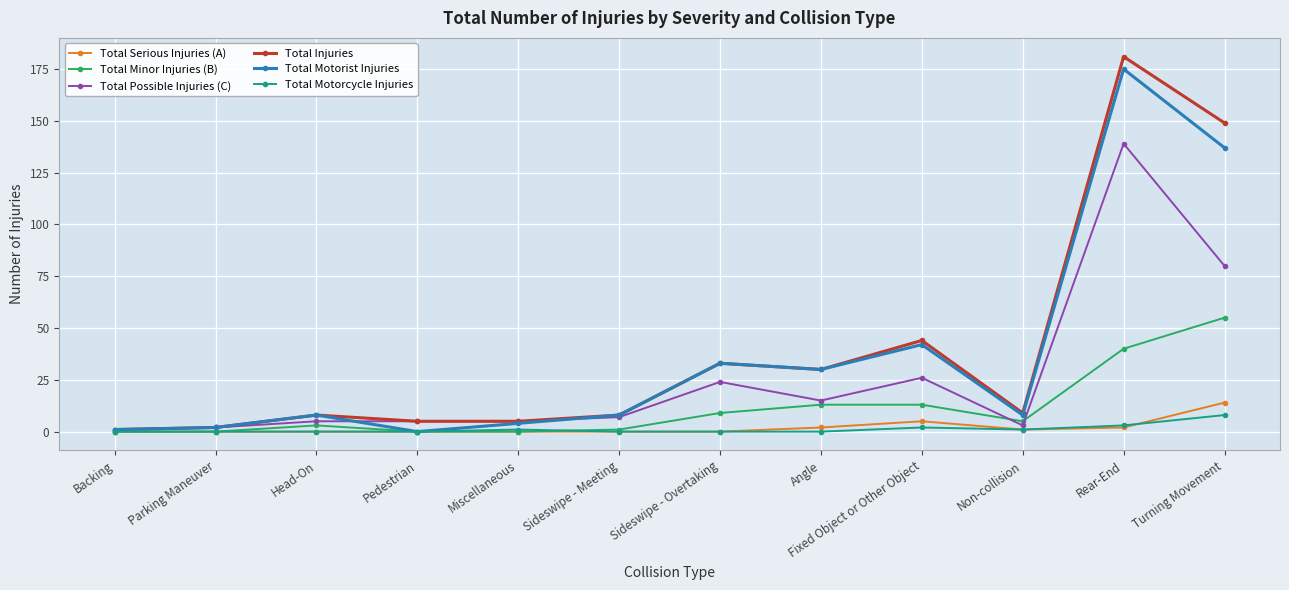

Reading left to right, list all the values displayed in this chart.

Total Serious Injuries (A): Backing=0	Parking Maneuver=0	Head-On=0	Pedestrian=0	Miscellaneous=0	Sideswipe - Meeting=0	Sideswipe - Overtaking=0	Angle=2	Fixed Object or Other Object=5	Non-collision=1	Rear-End=2	Turning Movement=14
Total Minor Injuries (B): Backing=0	Parking Maneuver=0	Head-On=3	Pedestrian=0	Miscellaneous=0	Sideswipe - Meeting=1	Sideswipe - Overtaking=9	Angle=13	Fixed Object or Other Object=13	Non-collision=5	Rear-End=40	Turning Movement=55
Total Possible Injuries (C): Backing=1	Parking Maneuver=2	Head-On=5	Pedestrian=5	Miscellaneous=5	Sideswipe - Meeting=7	Sideswipe - Overtaking=24	Angle=15	Fixed Object or Other Object=26	Non-collision=3	Rear-End=139	Turning Movement=80
Total Injuries: Backing=1	Parking Maneuver=2	Head-On=8	Pedestrian=5	Miscellaneous=5	Sideswipe - Meeting=8	Sideswipe - Overtaking=33	Angle=30	Fixed Object or Other Object=44	Non-collision=9	Rear-End=181	Turning Movement=149
Total Motorist Injuries: Backing=1	Parking Maneuver=2	Head-On=8	Pedestrian=0	Miscellaneous=4	Sideswipe - Meeting=8	Sideswipe - Overtaking=33	Angle=30	Fixed Object or Other Object=42	Non-collision=8	Rear-End=175	Turning Movement=137
Total Motorcycle Injuries: Backing=0	Parking Maneuver=0	Head-On=0	Pedestrian=0	Miscellaneous=1	Sideswipe - Meeting=0	Sideswipe - Overtaking=0	Angle=0	Fixed Object or Other Object=2	Non-collision=1	Rear-End=3	Turning Movement=8